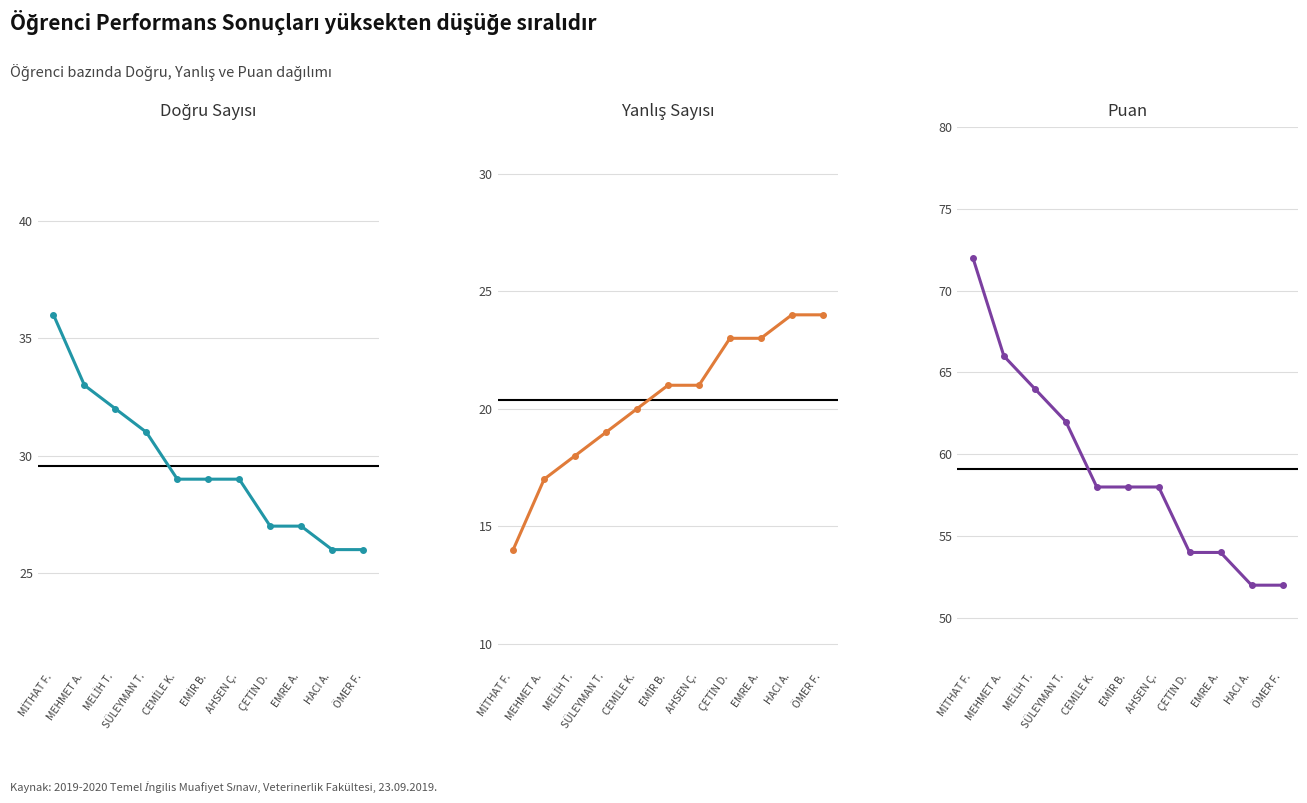

Does the chart display data point markers on the line(s)?

Yes